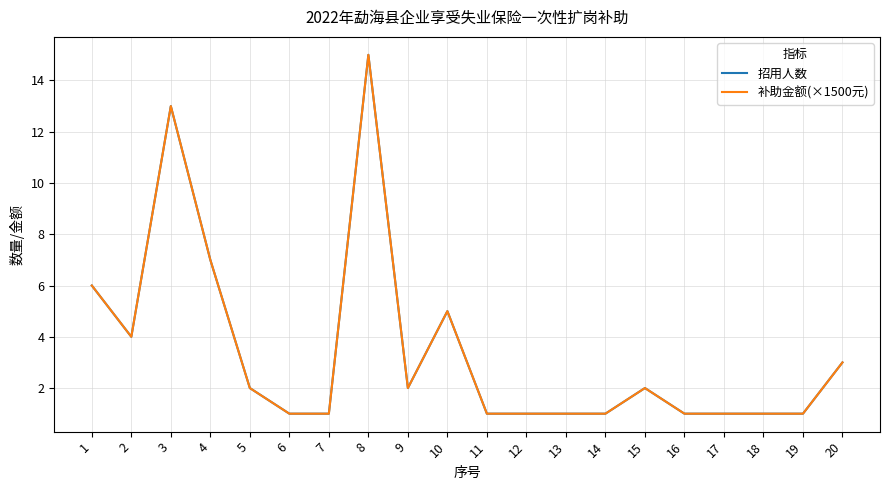

Reading left to right, extract all data points from this chart.

招用人数: 1=6	2=4	3=13	4=7	5=2	6=1	7=1	8=15	9=2	10=5	11=1	12=1	13=1	14=1	15=2	16=1	17=1	18=1	19=1	20=3
补助金额(×1500元): 1=6	2=4	3=13	4=7	5=2	6=1	7=1	8=15	9=2	10=5	11=1	12=1	13=1	14=1	15=2	16=1	17=1	18=1	19=1	20=3